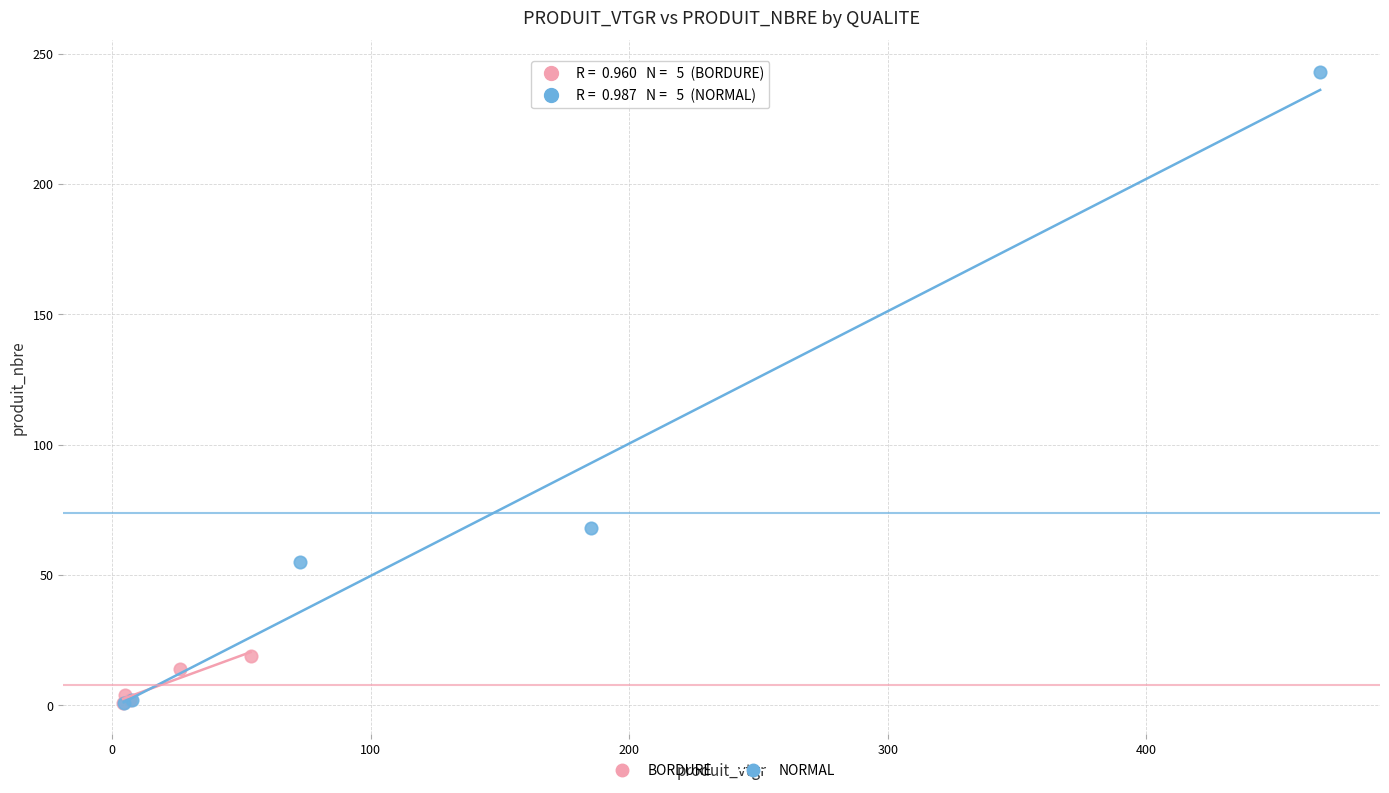

Which series reaches the maximum Y coordinate?

NORMAL